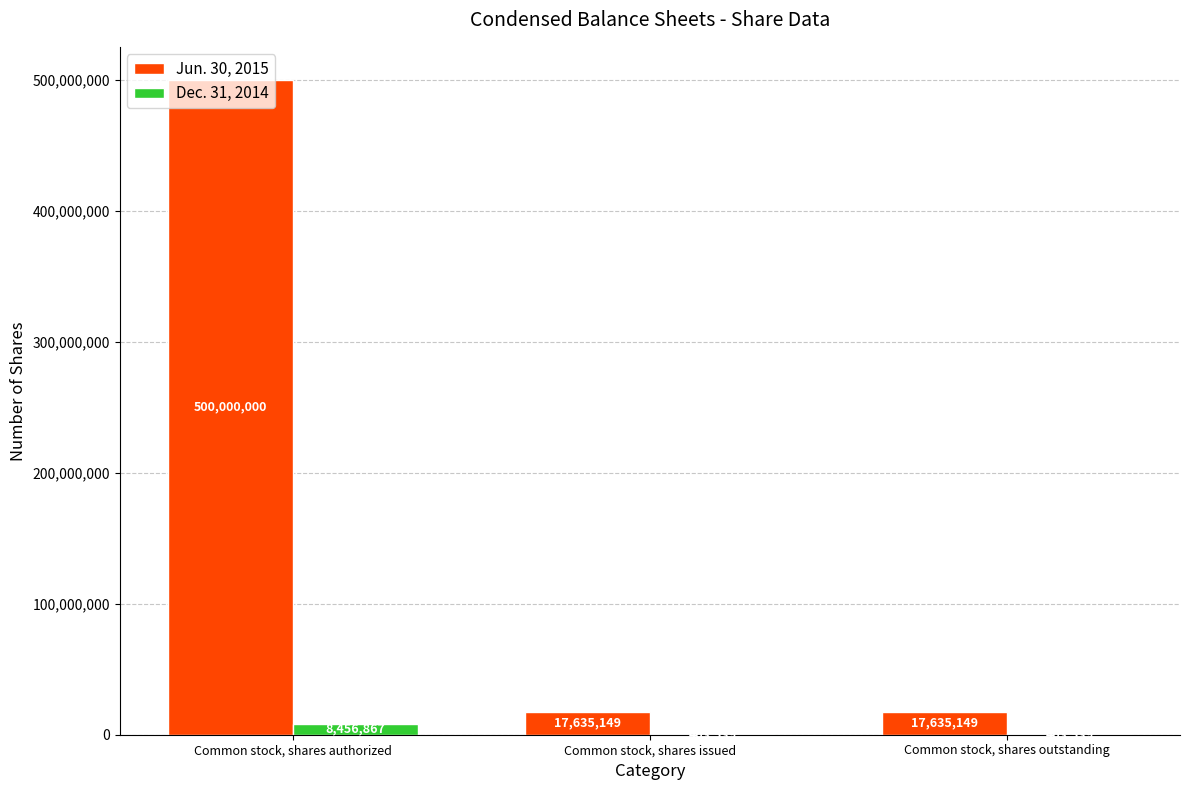

At which category does the chart reach its peak across all series?

Common stock, shares authorized